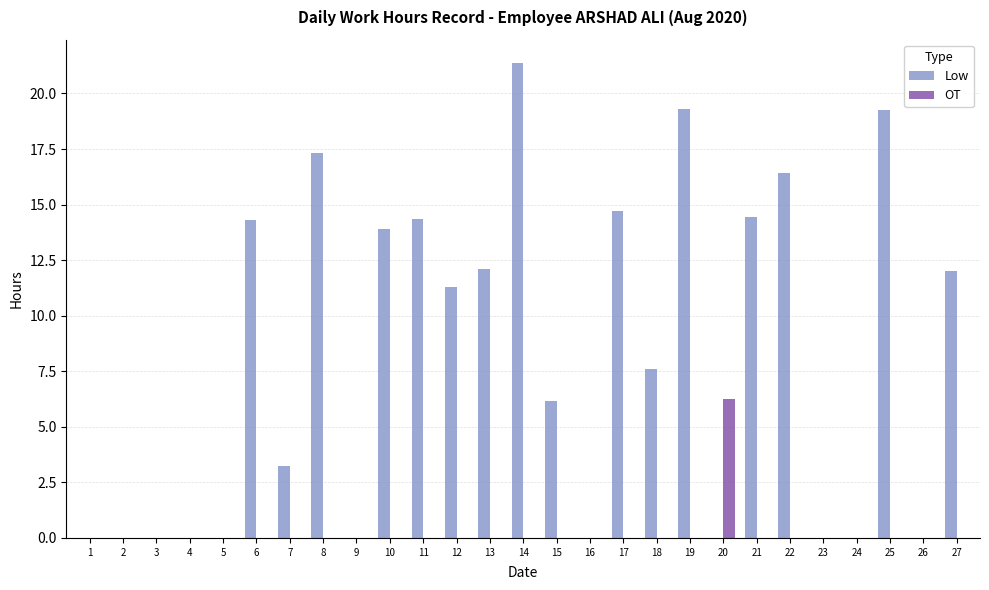

What is the maximum value shown in the chart?

21.4